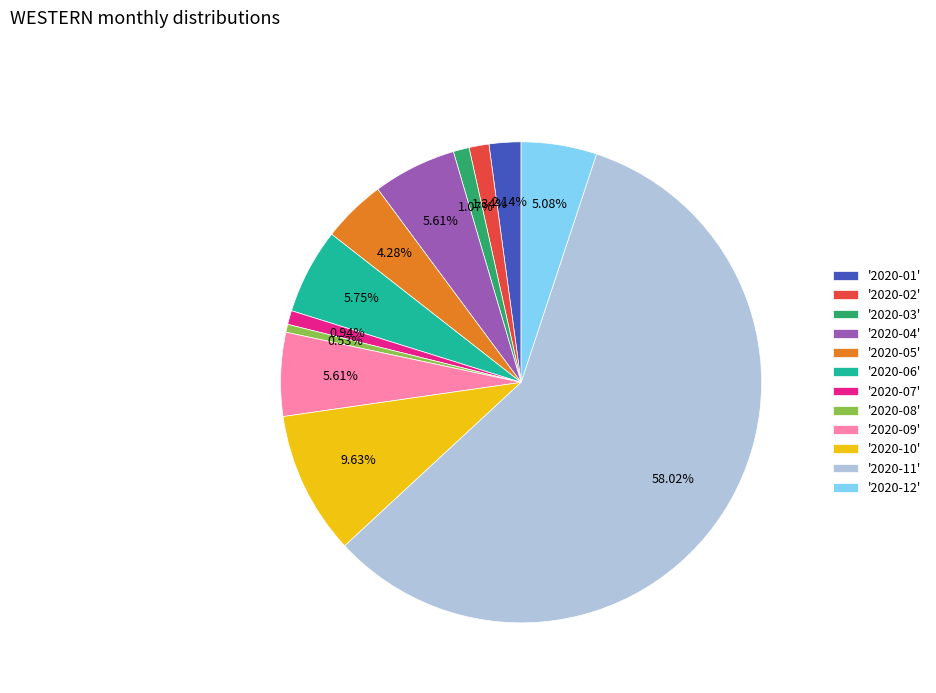

Combined, do '2020-03' and '2020-01' account for over 50%?

No